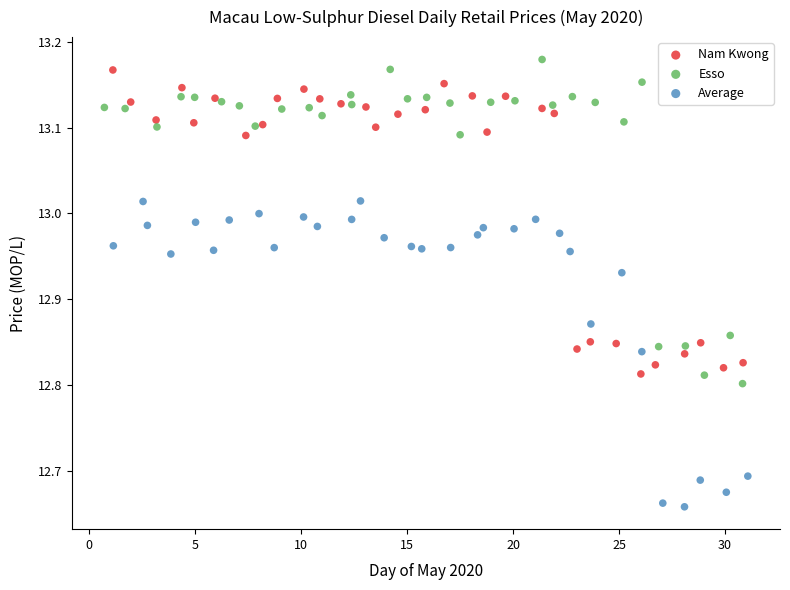

Which series has the largest Y range (max minus min)?

Esso